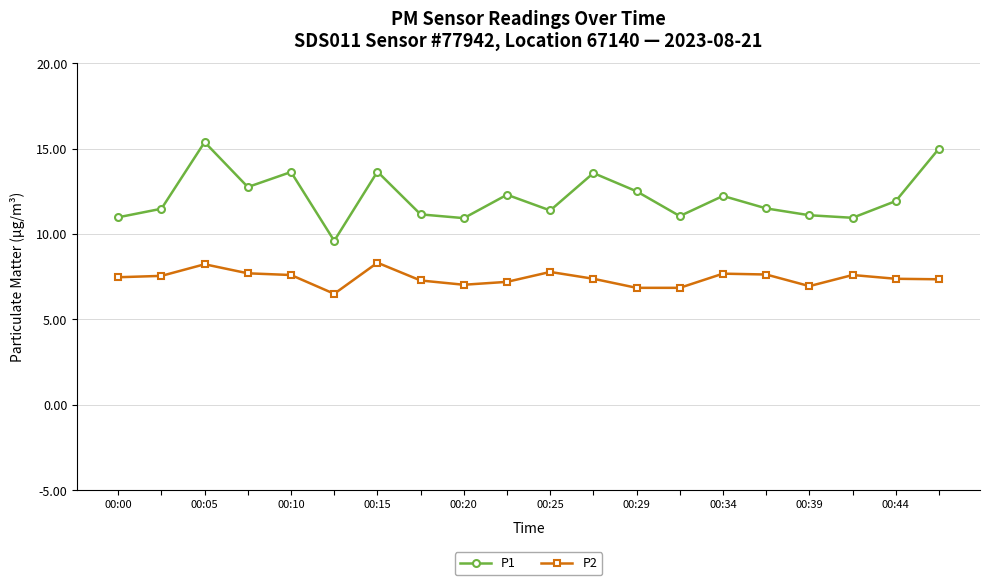

List the series in order of their overall mean, highest first.

P1, P2